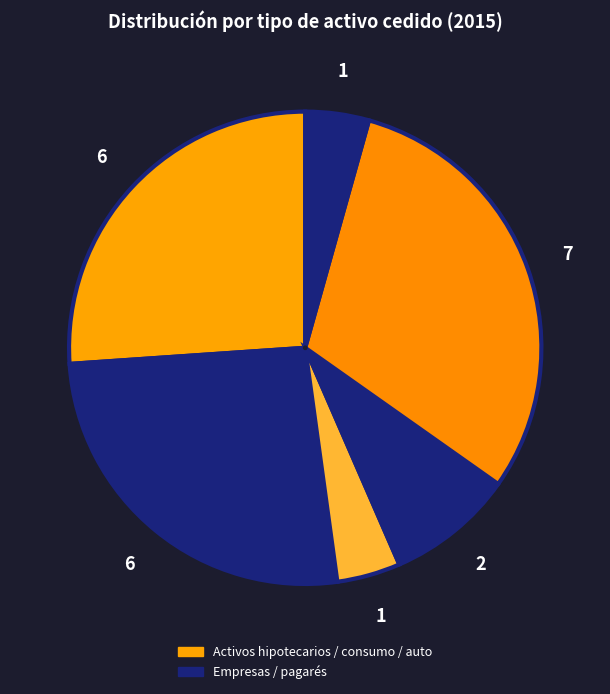

Count the number of slices in the pie.

6